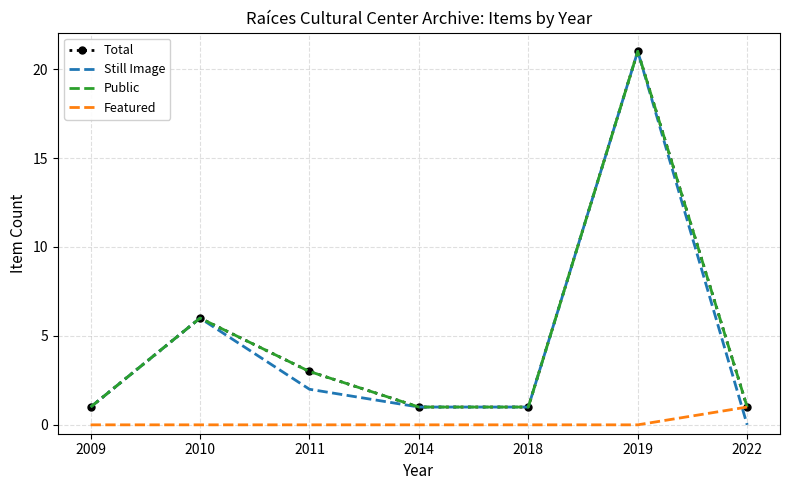

At 2019, list the series in order from largest to smallest.

Total, Still Image, Public, Featured